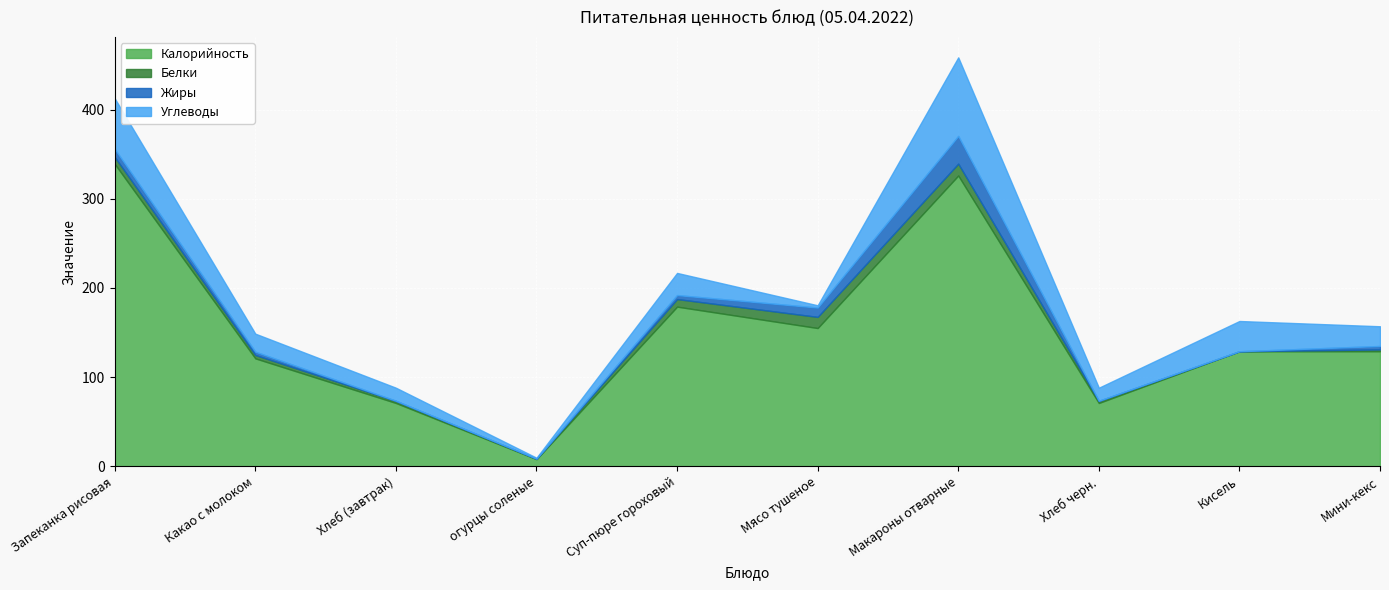

At how many categories does at least one series exceed 258?

2